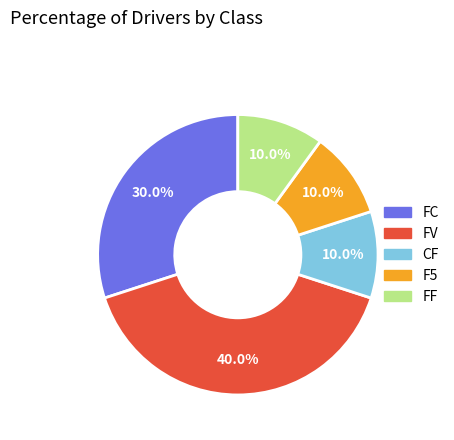

Approximately how many times larger is the value at CF compared to FF?

1.0